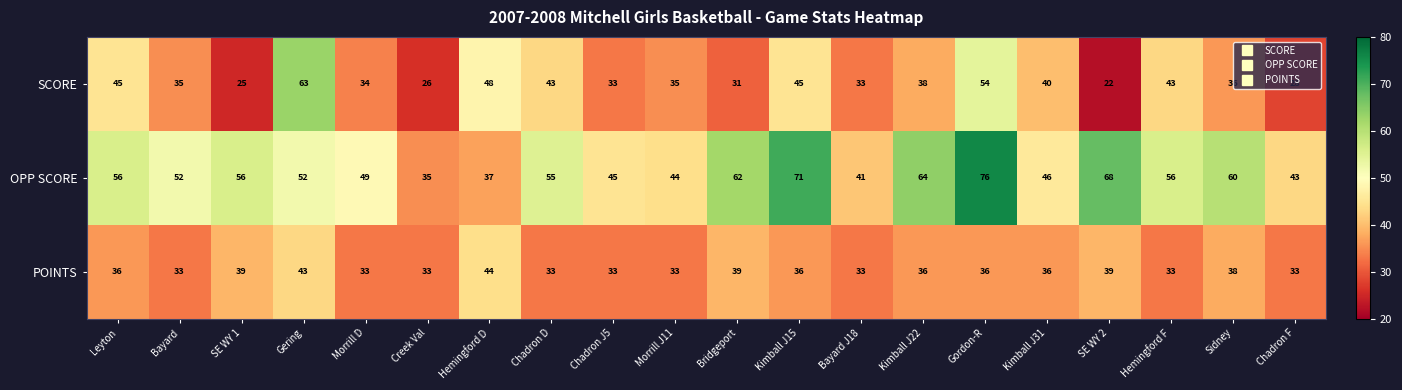

What is the total value across all series at Gordon-R?

166